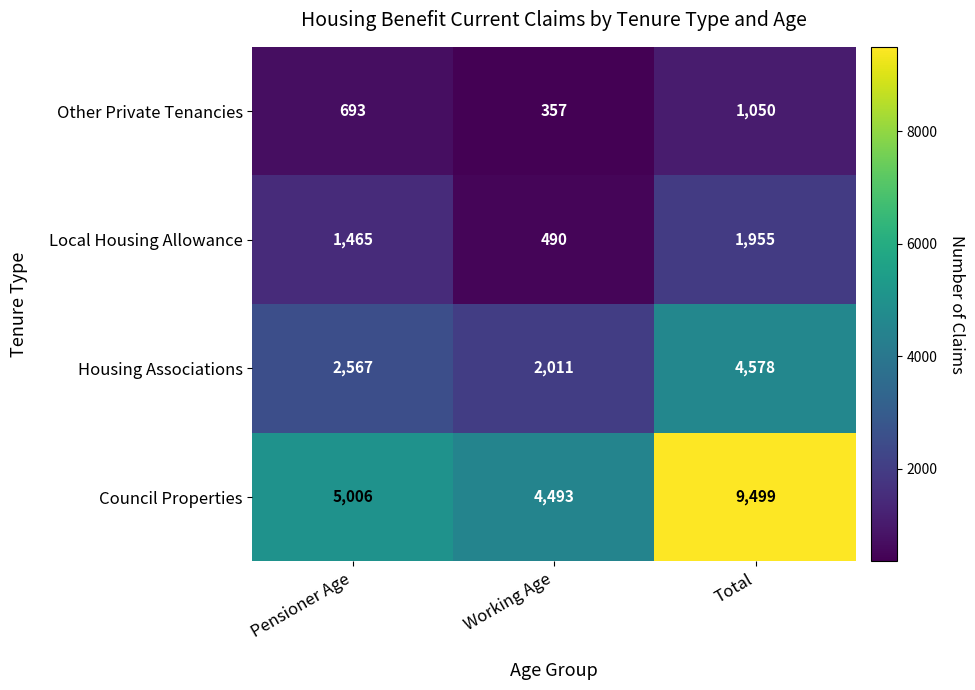

How many data points does each series have?

3